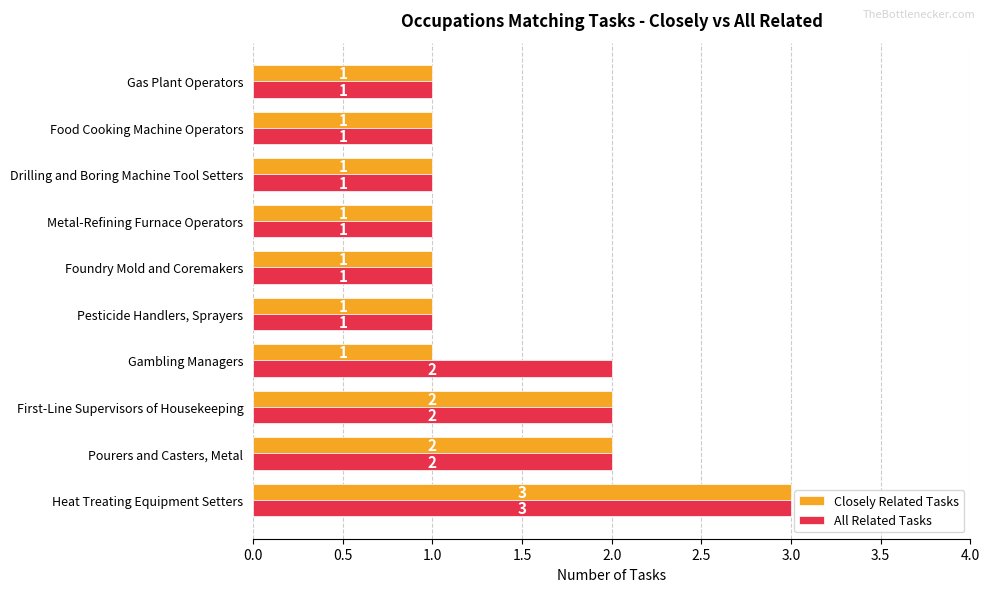

List the series in order of their overall mean, highest first.

All Related Tasks, Closely Related Tasks